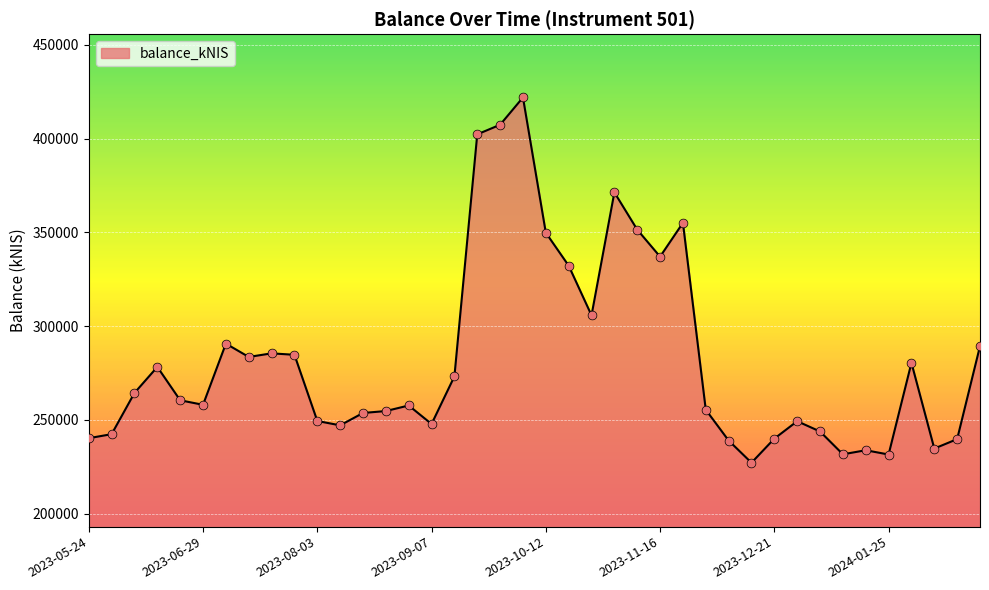

What is the smallest value displayed?

227185.4